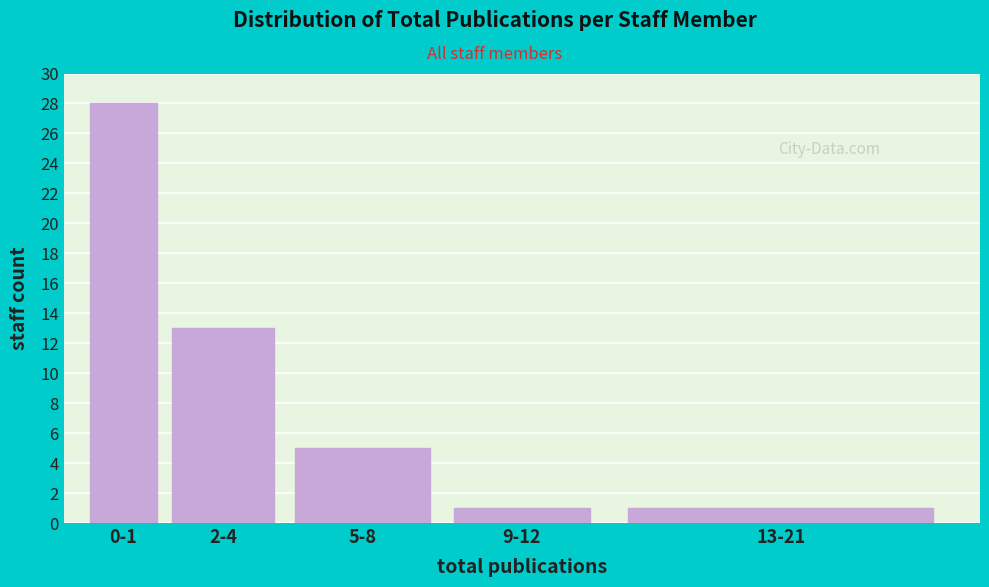

Reading left to right, transcribe all the data shown in this chart.

0-1=28	2-4=13	5-8=5	9-12=1	13-21=1